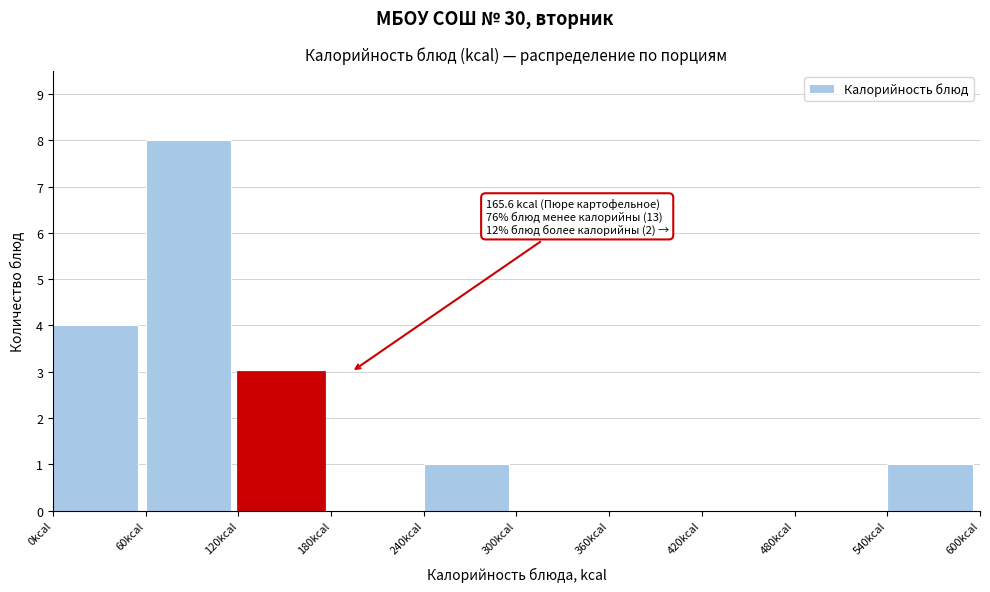

Which range on the x-axis has the tallest bar?

60 to 120